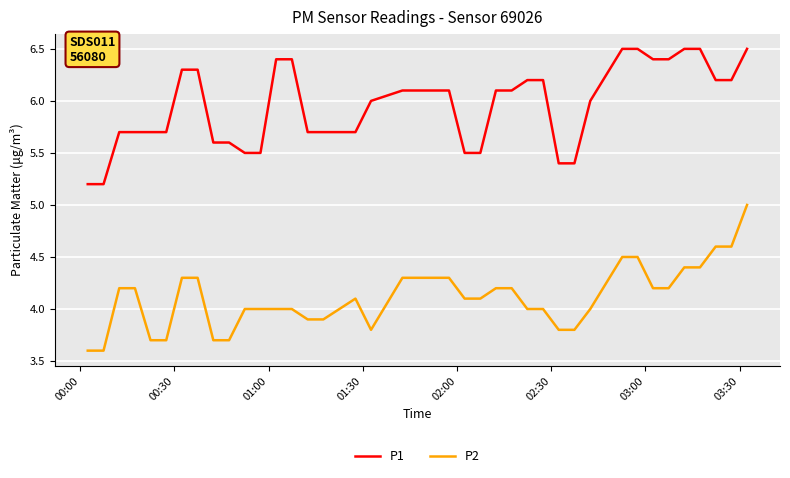

True or false: P2 and P1 intersect in this chart.

False